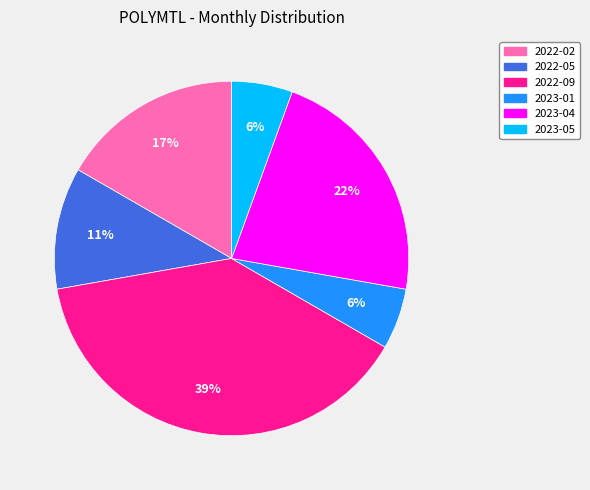

Do 2023-05 and 2022-02 together represent more than half of the pie?

No